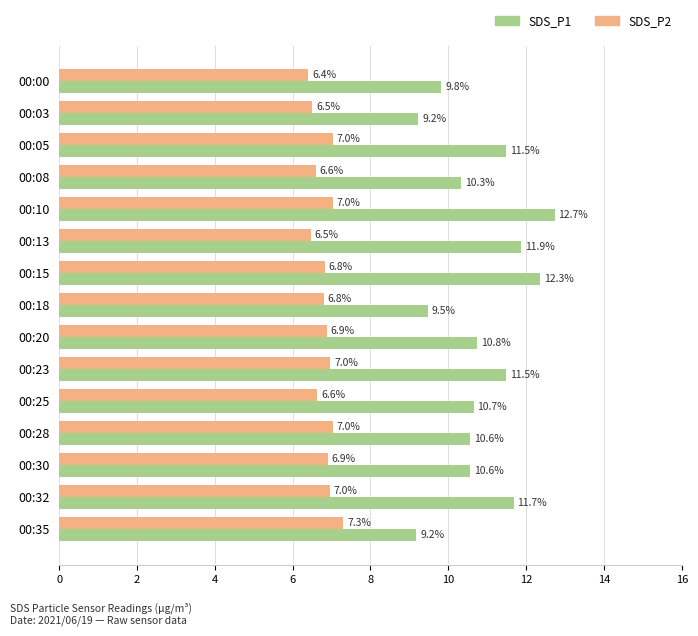

Which series has the widest spread of values?

SDS_P1